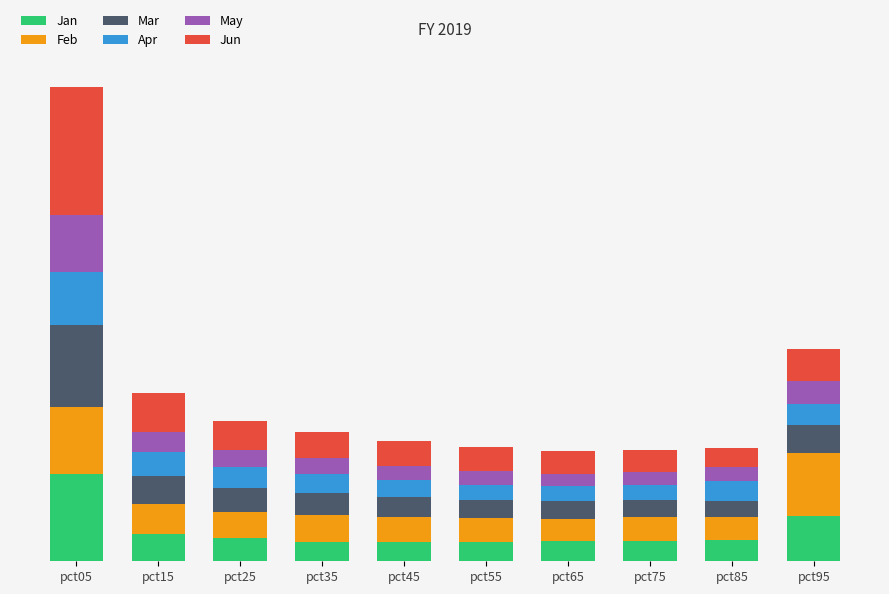

Read the Jun value at pct75.

0.7